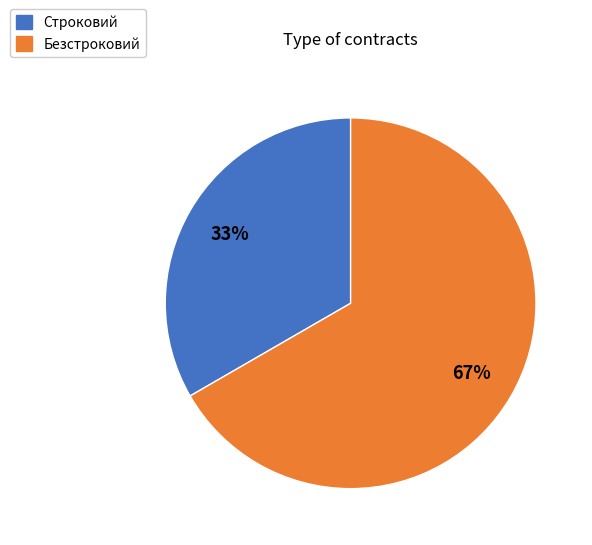

Is it true that Безстроковий is 58% of the pie?

False